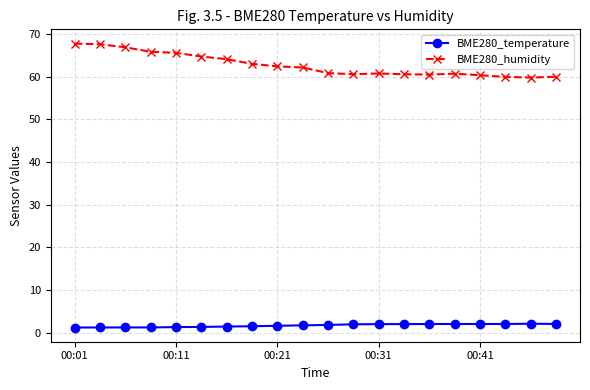

Is this an area chart (filled region under the line)?

No